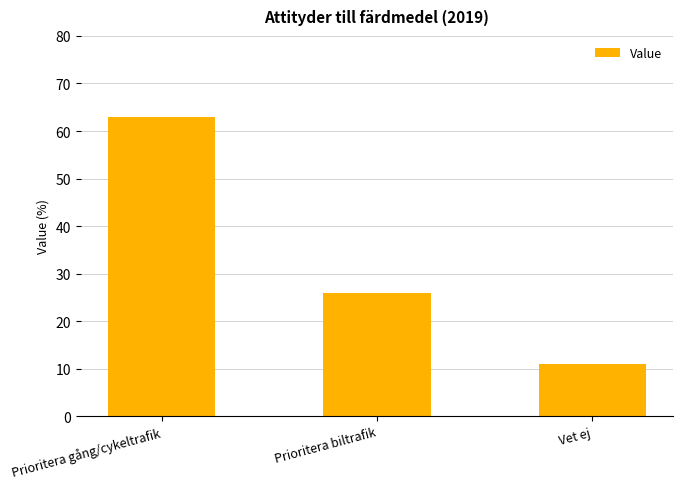

Between Vet ej and Prioritera biltrafik, which is larger?

Prioritera biltrafik